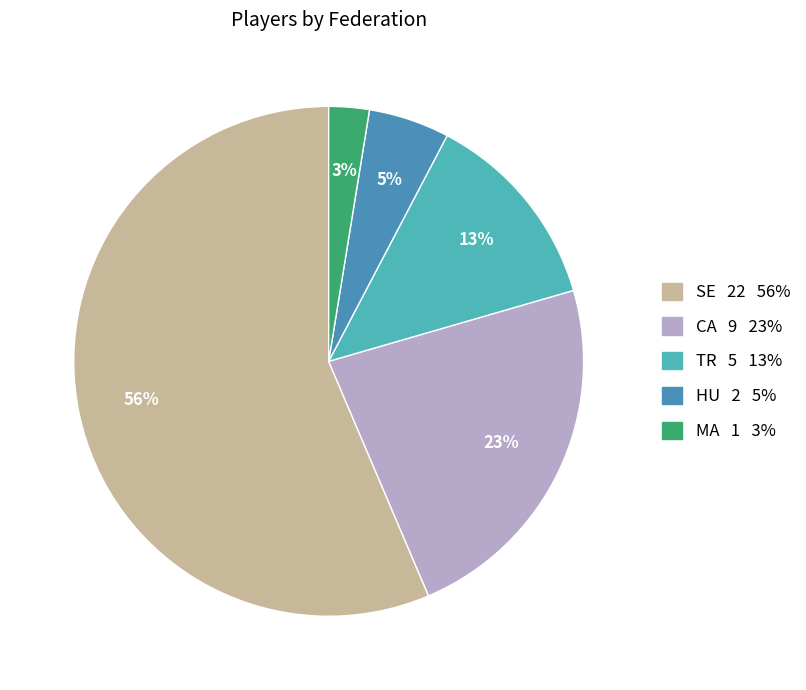

To the nearest percent, what portion does SE represent?

56%